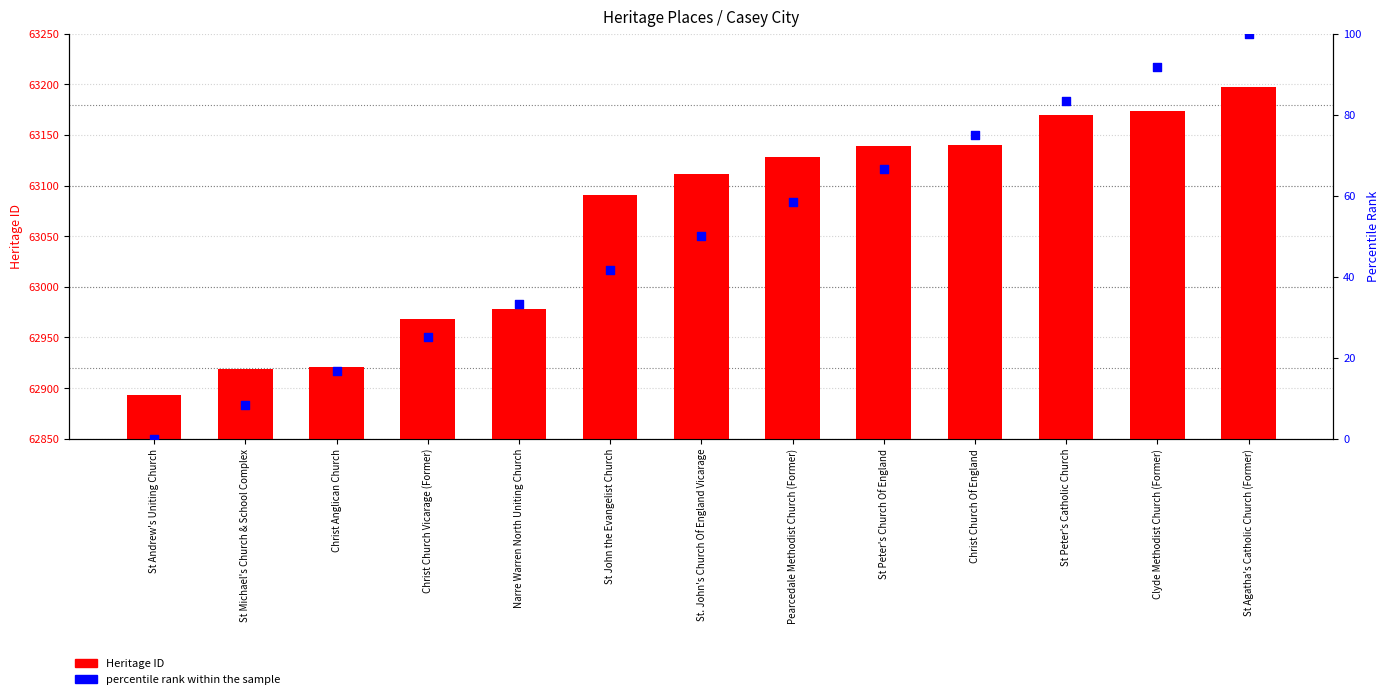

Is the value of Heritage ID at Clyde Methodist Church (Former) greater than the value of percentile rank within the sample at St Andrew's Uniting Church?

Yes